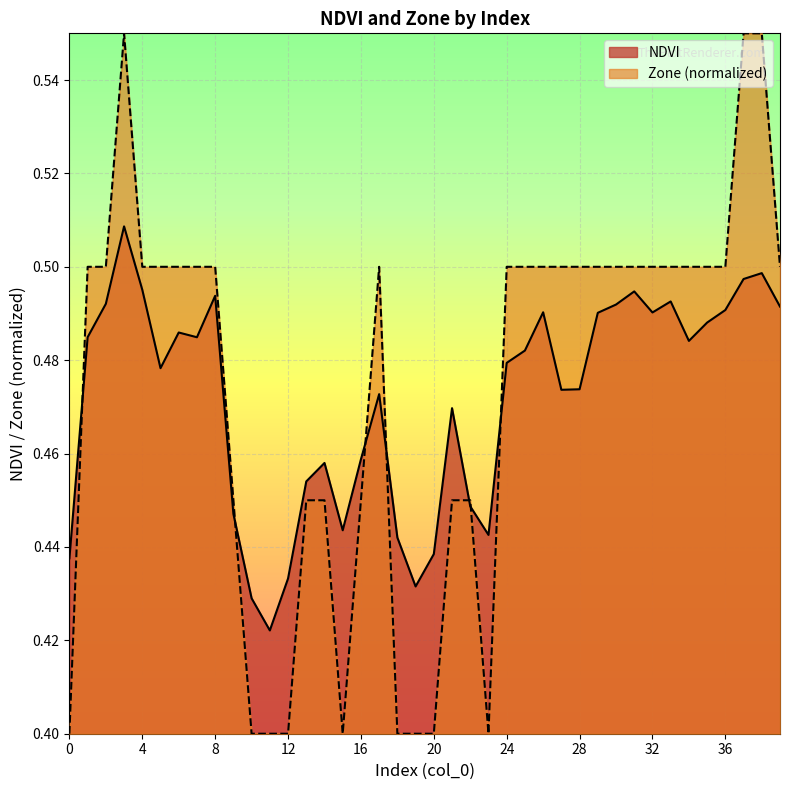

Between which two adjacent categories do Zone and NDVI first intersect?

0 and 1